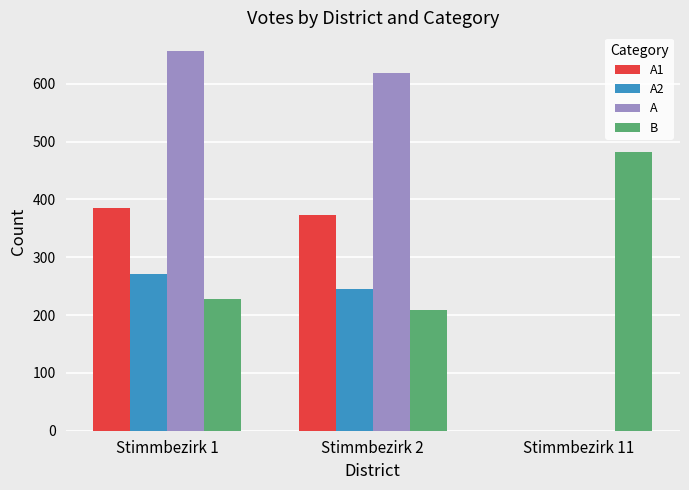

What is the difference between the A values at Stimmbezirk 1 and Stimmbezirk 11?

656